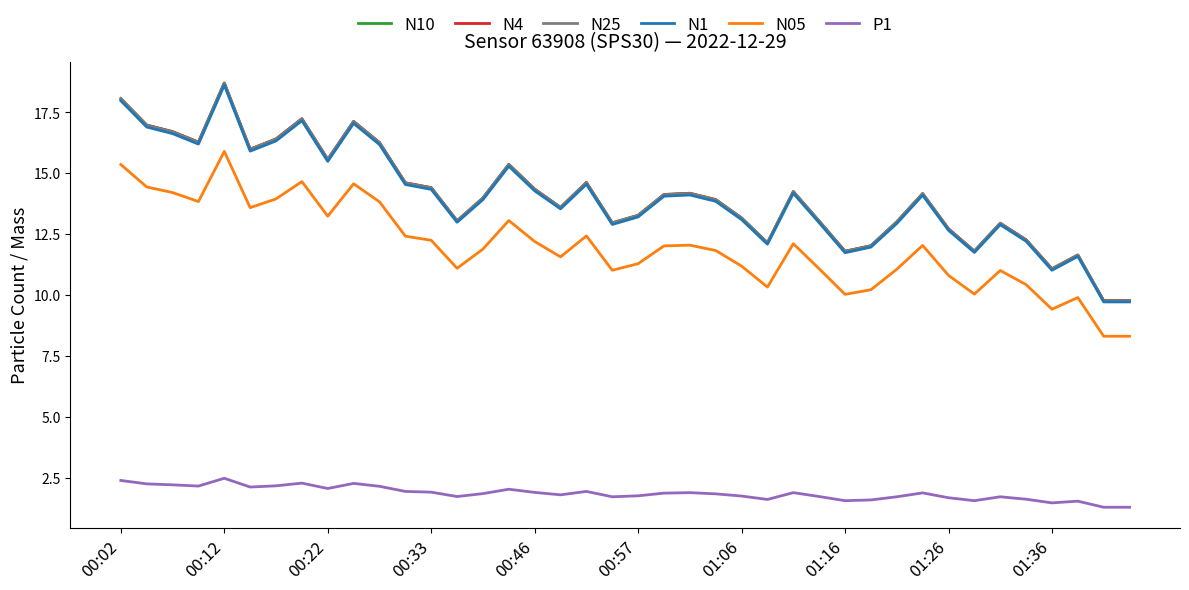

What is the minimum value shown in the chart?

1.3